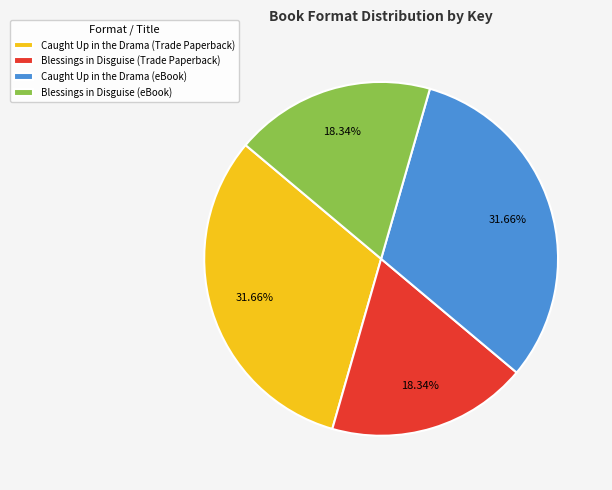

Does Caught Up in the Drama (Trade Paperback) account for over 50% of the chart?

No